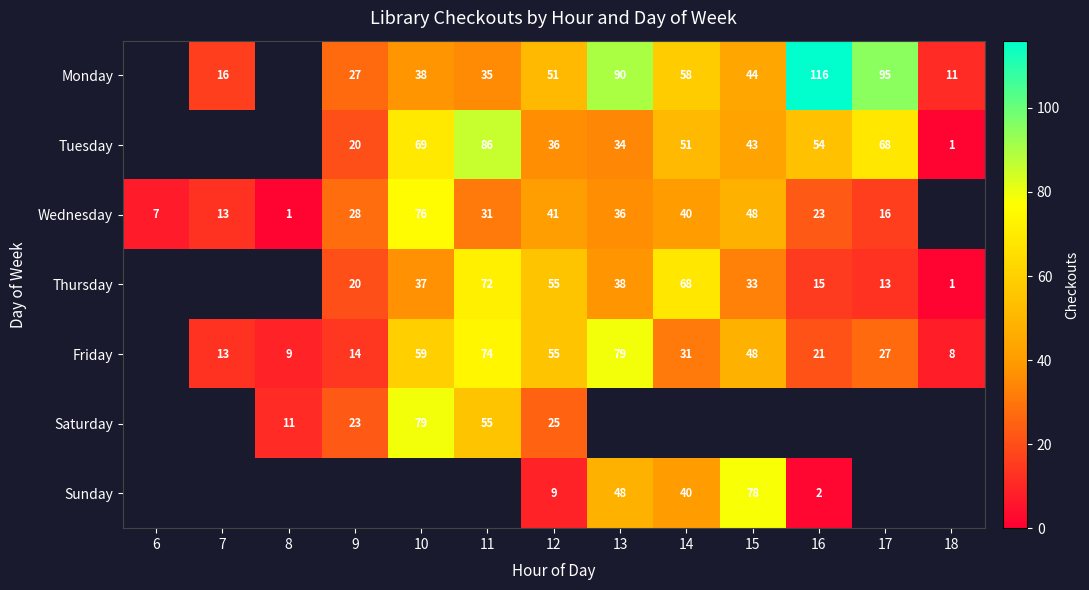

Count the number of data series in this chart.

7